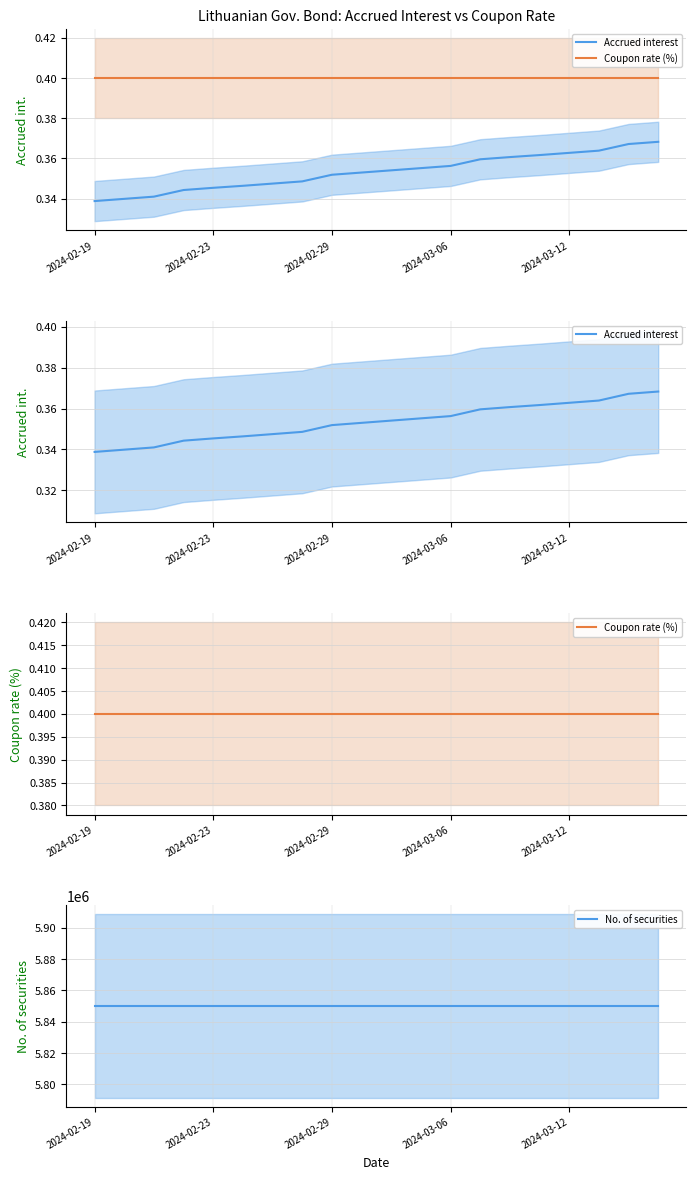

Where is Coupon rate (%) nearest to the value 0?

2024-02-19